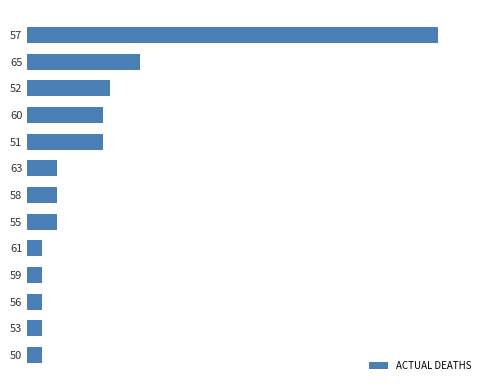

Are the bars horizontal?

Yes